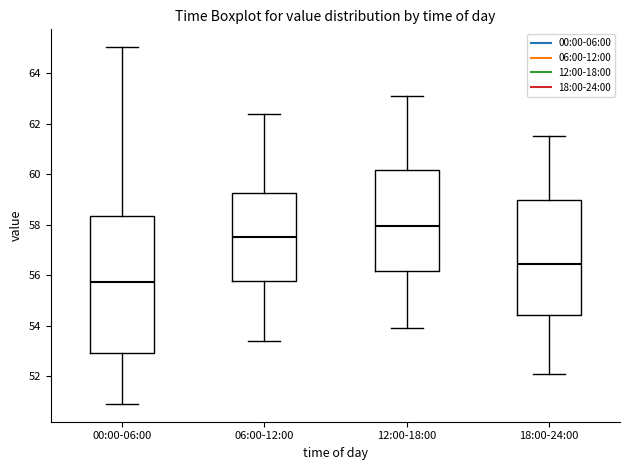

Which box's median line is the highest?

12:00-18:00